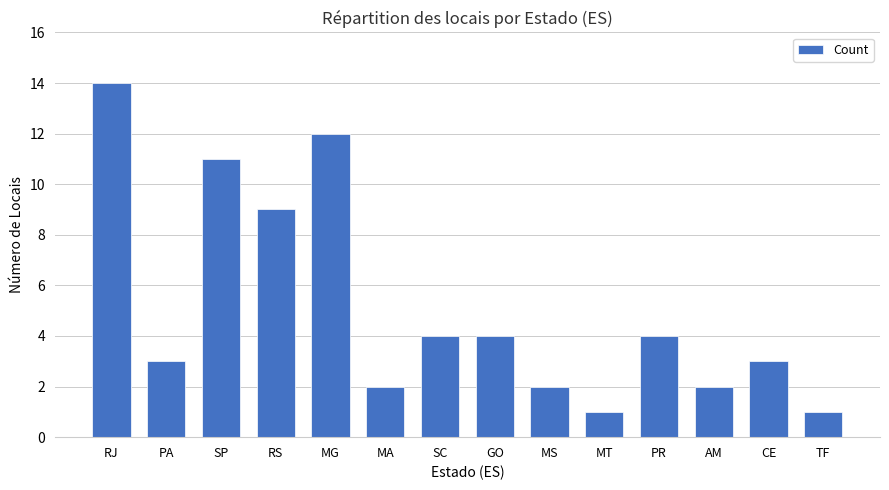

Is it true that the value at MT is 0?

False